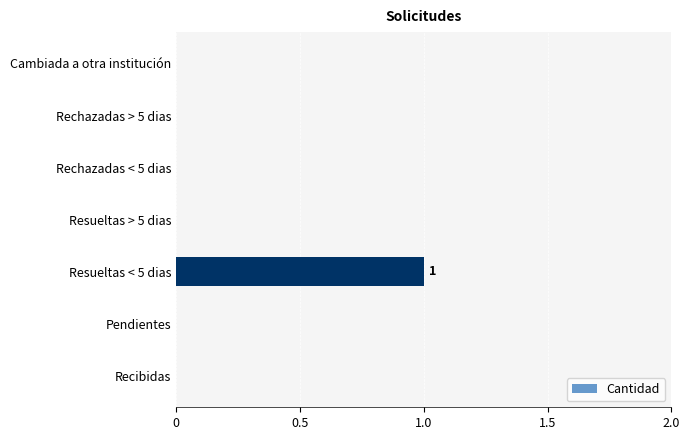

Which category has the highest value across all series?

Resueltas < 5 dias